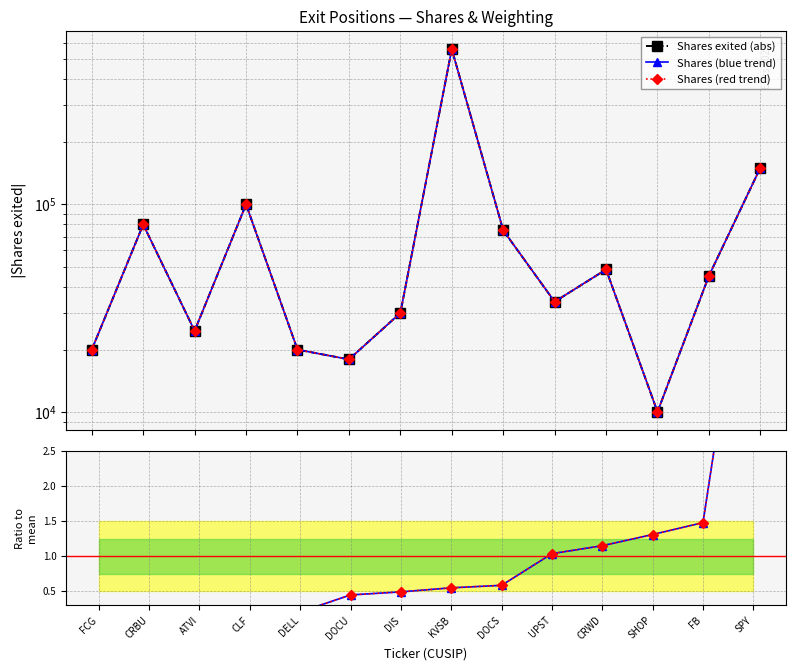

What is the difference between the Shares (red trend) values at CRWD and ATVI?

23979.0